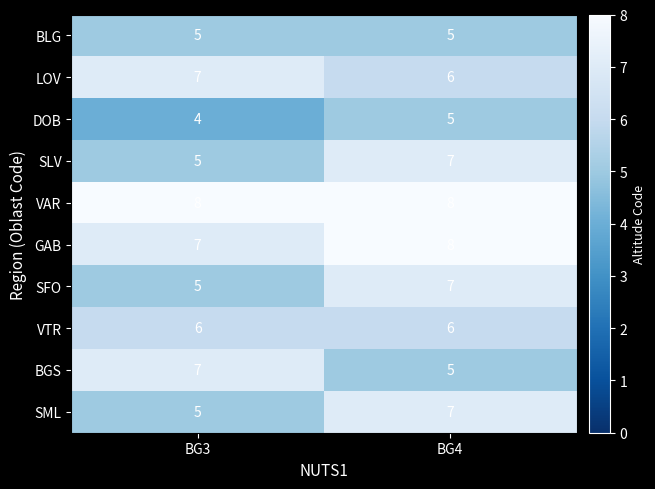

At which label does LOV reach its peak?

BG3